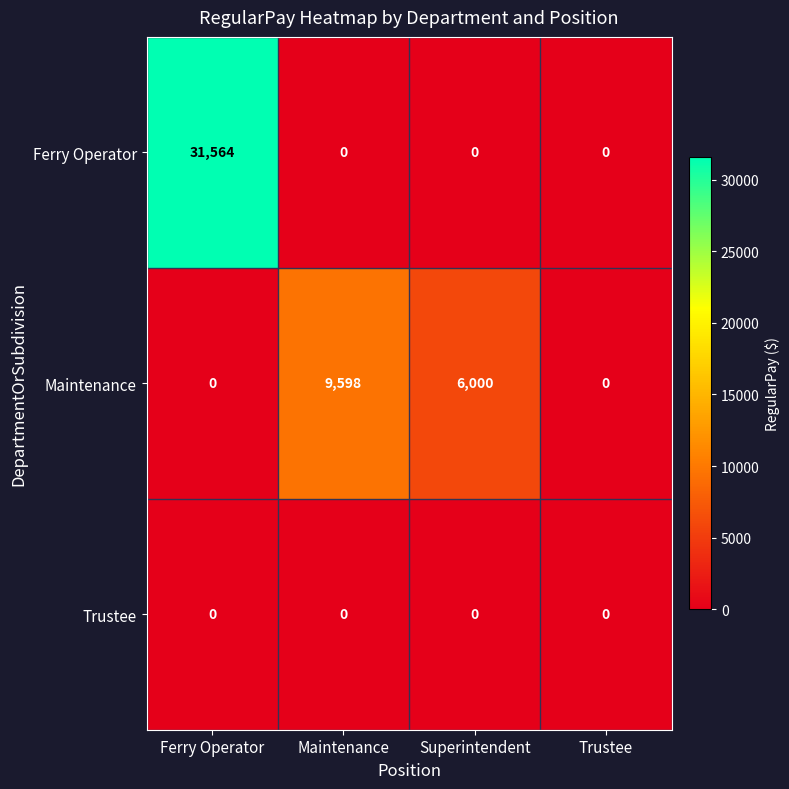

Which series has the largest range (max minus min)?

Ferry Operator